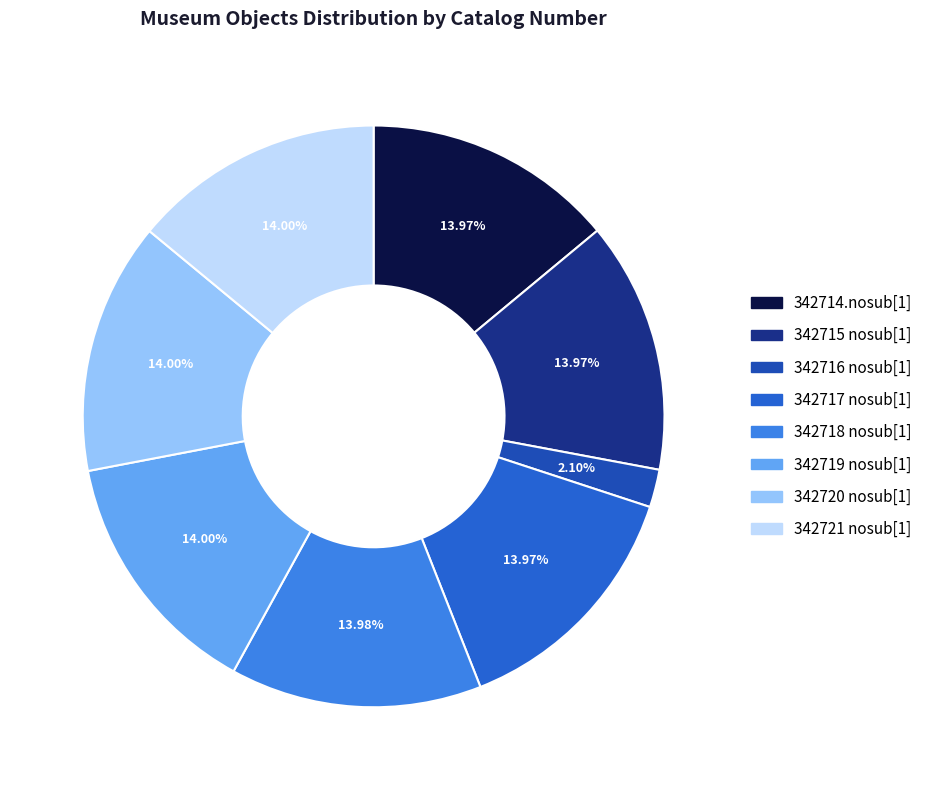

Is 342720 nosub[1] the majority of the pie?

No